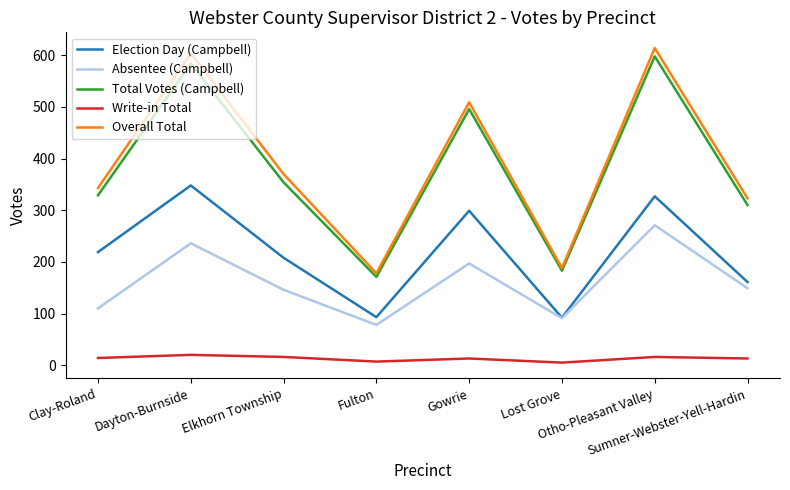

Is it true that Absentee (Campbell) equals 287 at Gowrie?

False